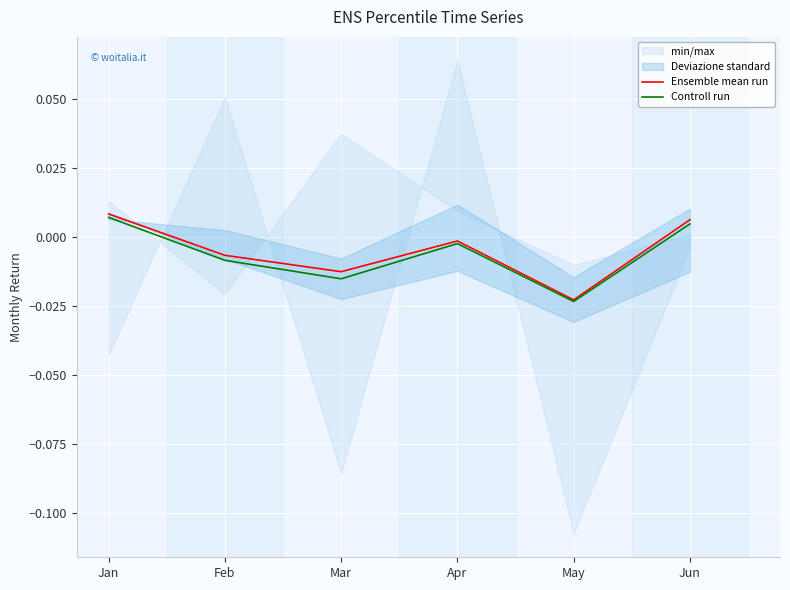

The value of Ensemble mean run at Apr is -0.0. True or false?

False